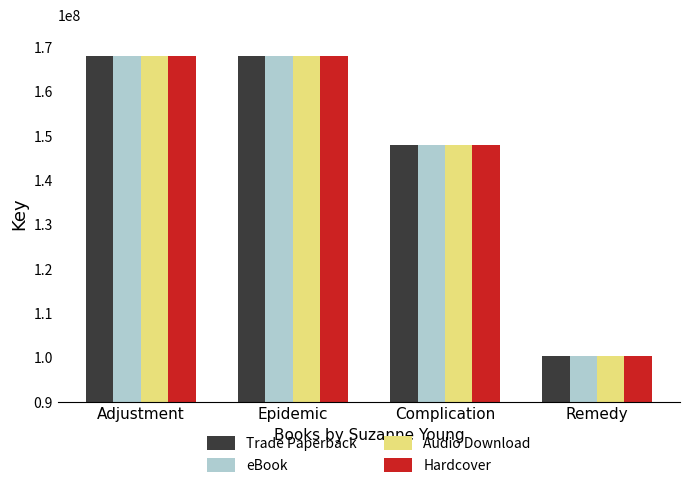

What is the label of the 1st bar from the right?

Remedy